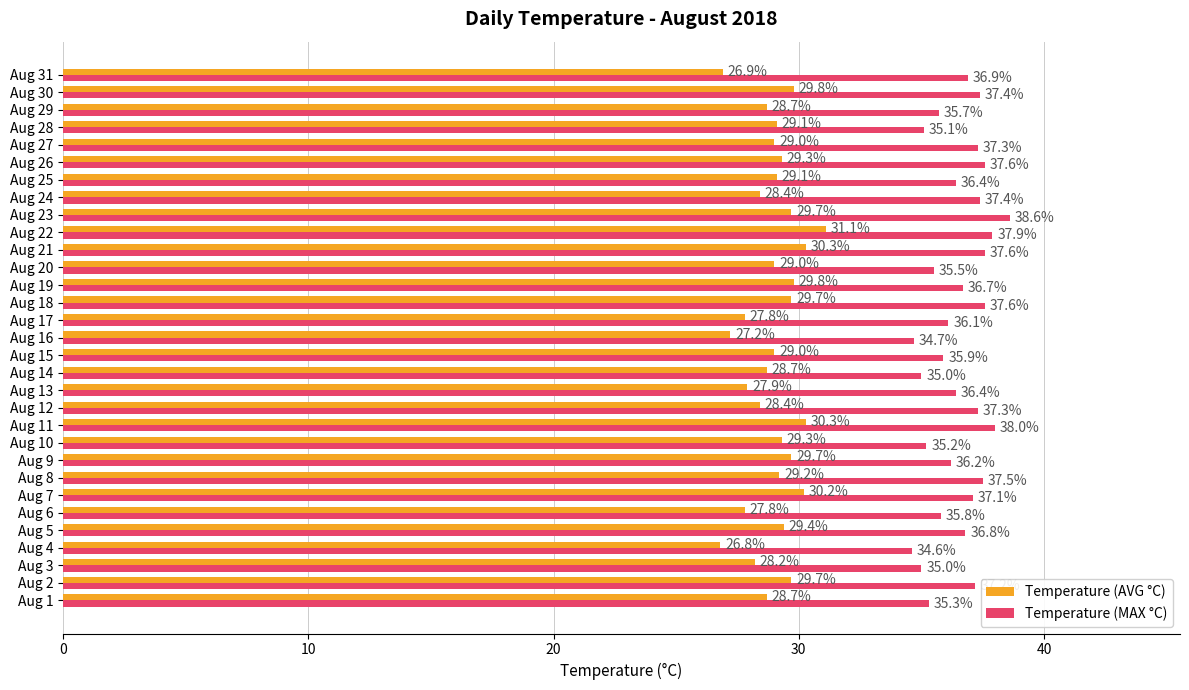

What is the average value of the Temperature (MAX °C) series?

36.5